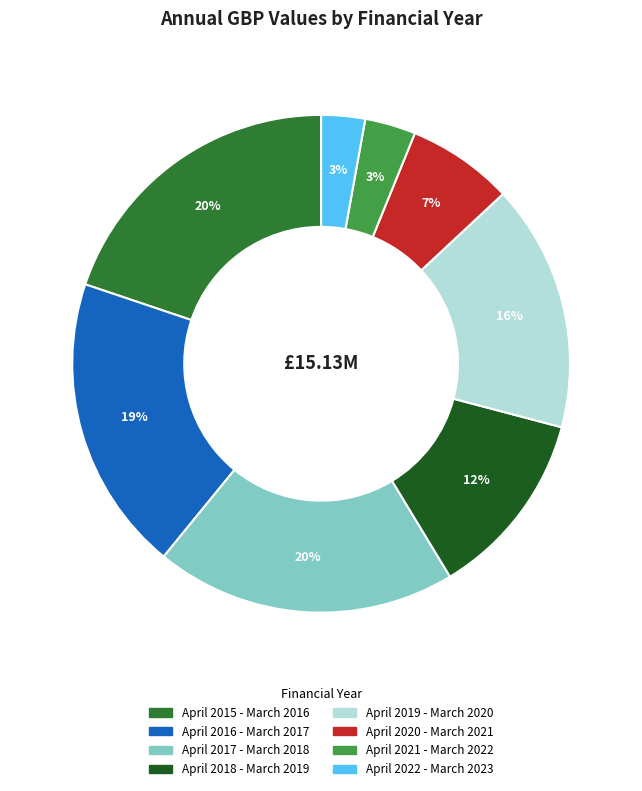

What percentage is the April 2018 - March 2019 slice, to the nearest percent?

12%